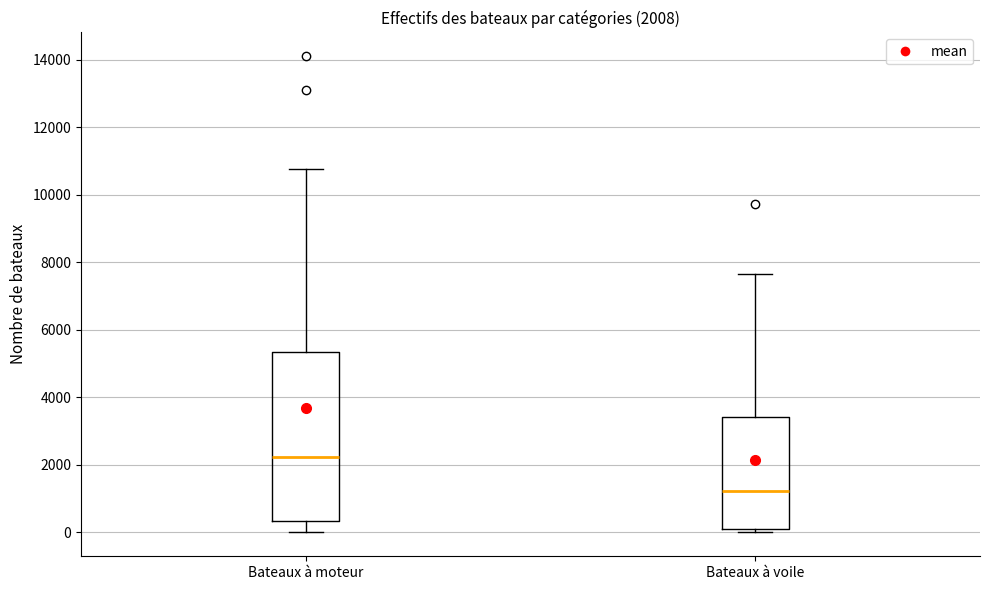

Which box has the highest median line?

Bateaux à moteur